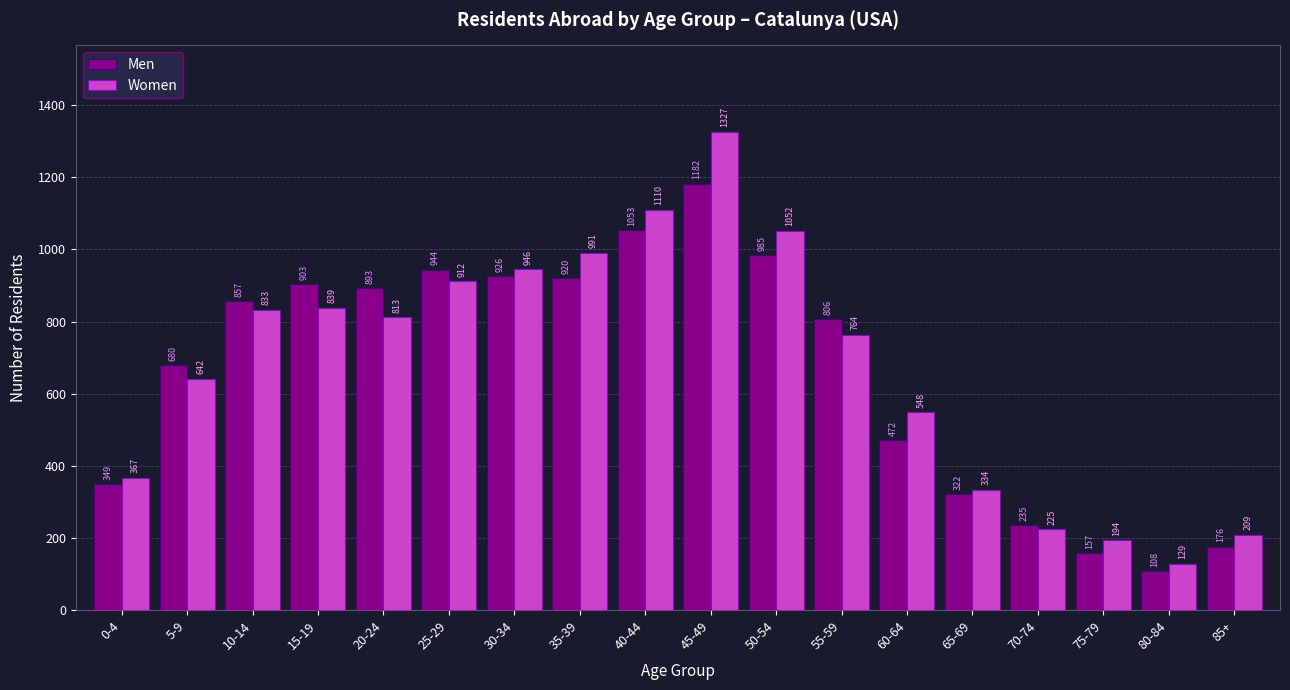

Which series changed the most between 35-39 and 85+?

Women